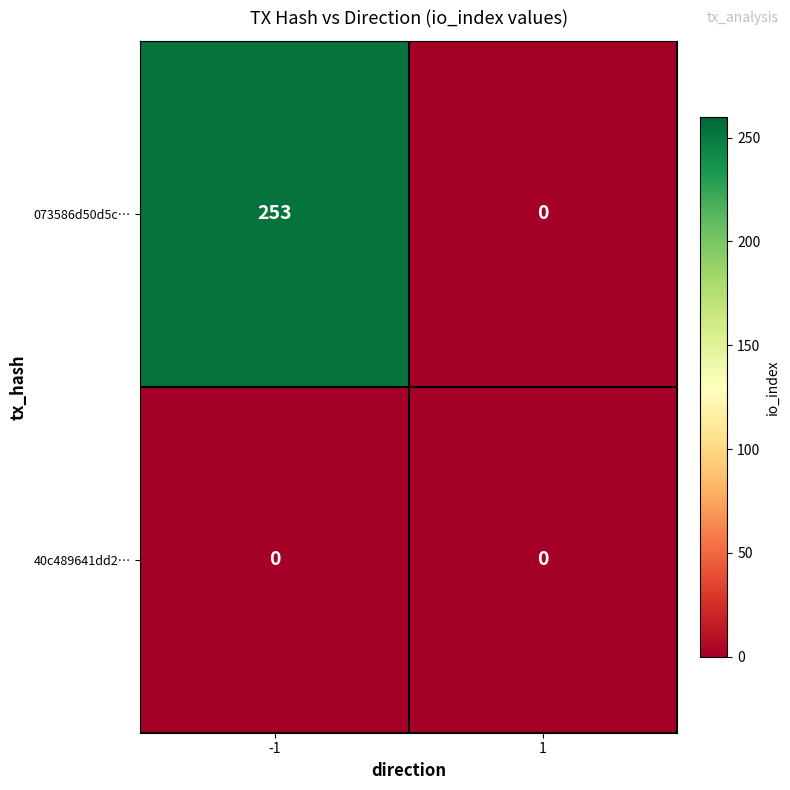

How many values in the 073586d50d5c… series are below 253?

1